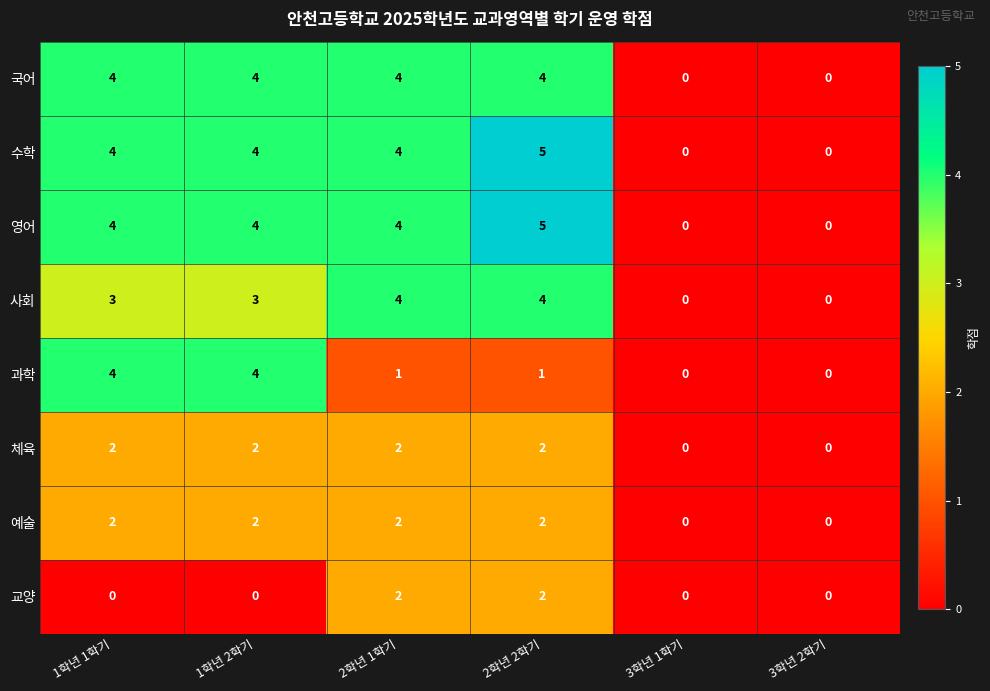

What is the difference between the highest and lowest values at 1학년 1학기?

4